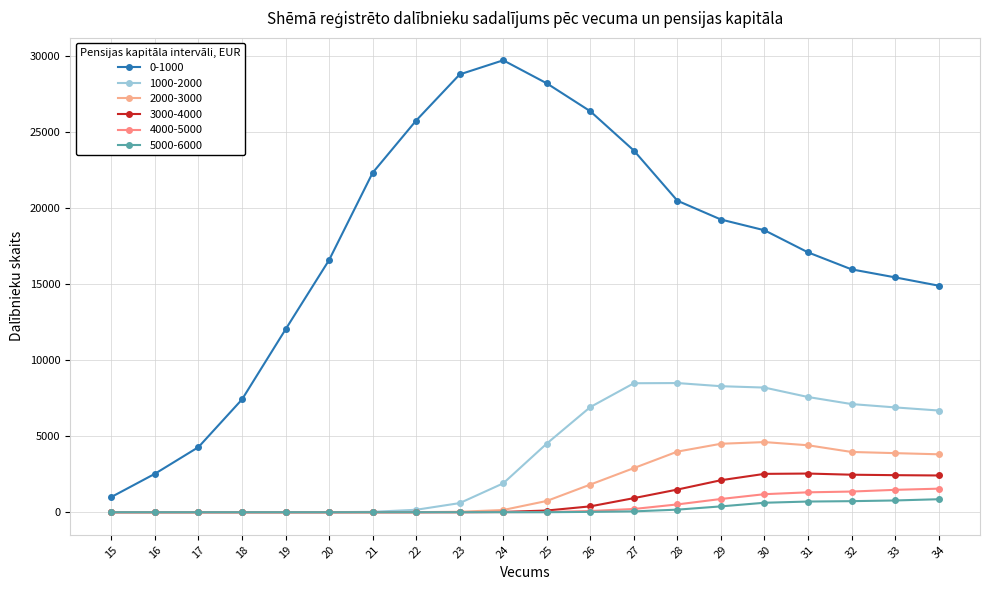

True or false: 1000-2000 has a value of -4998 at 15.

False